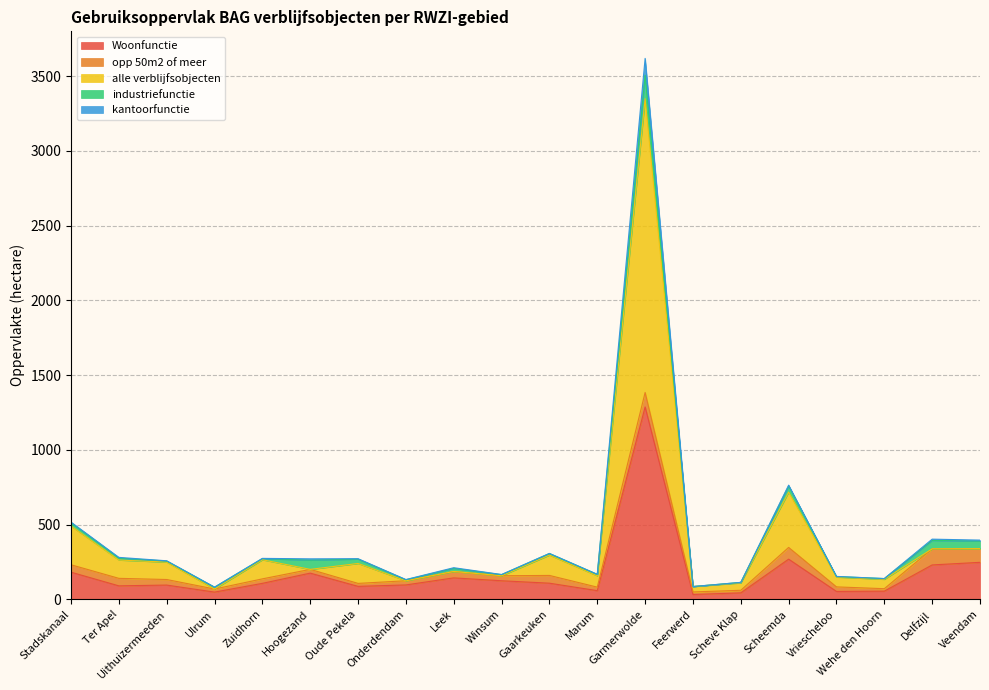

The Woonfunctie series shows 1847.0 at Garmerwolde. True or false?

False